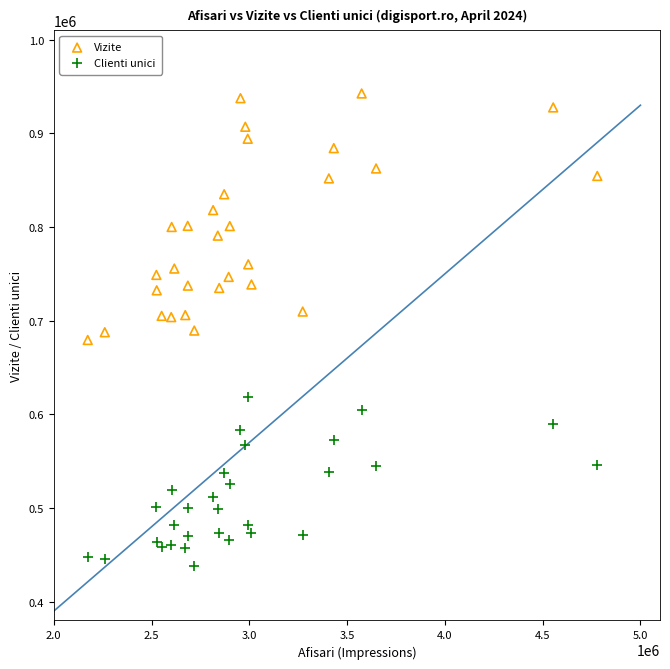

Which series contains the lowest Y value?

Clienti unici